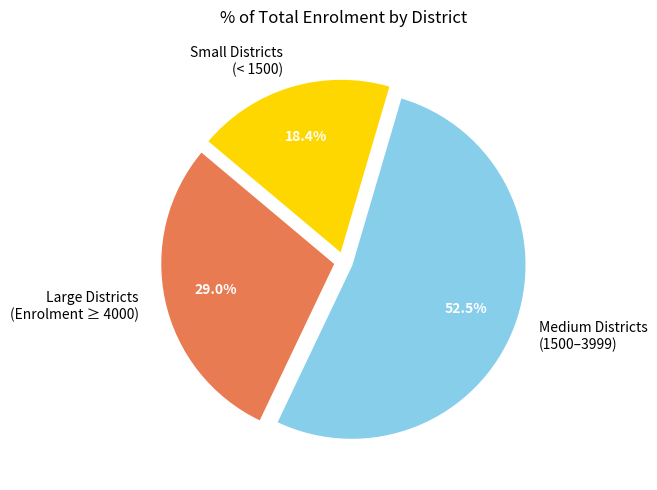

Combined, do Medium Districts (1500–3999) and Large Districts (Enrolment ≥ 4000) account for over 50%?

Yes